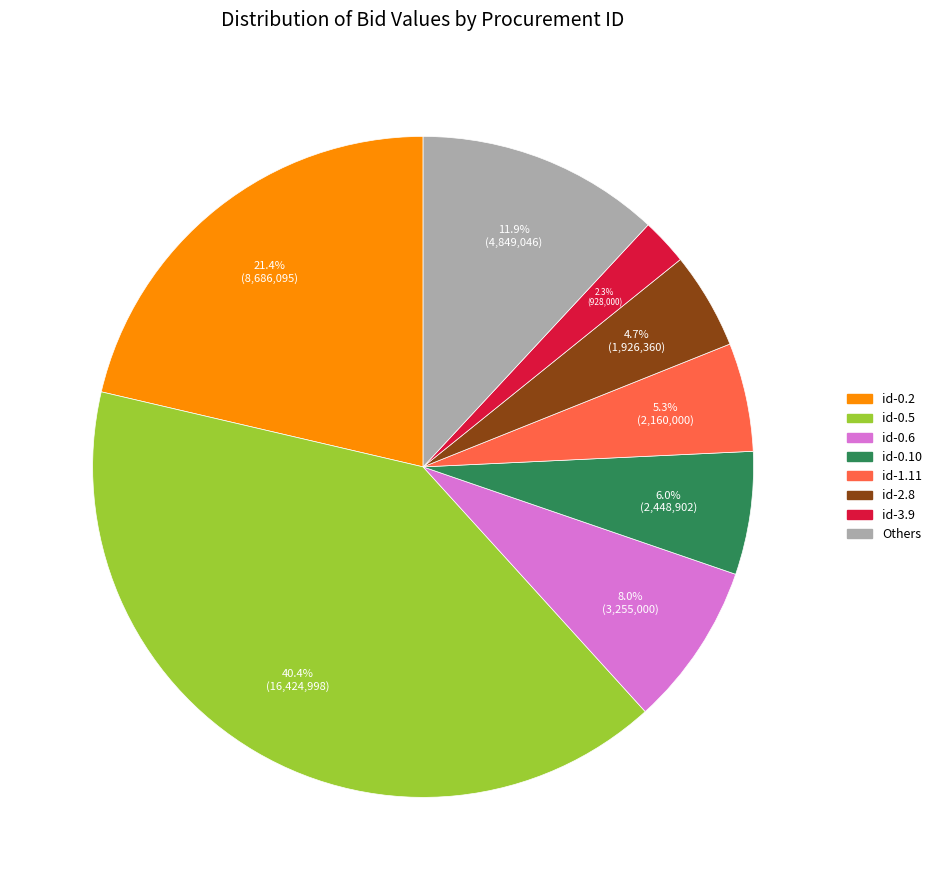

Is there any slice that represents more than half of the pie?

No